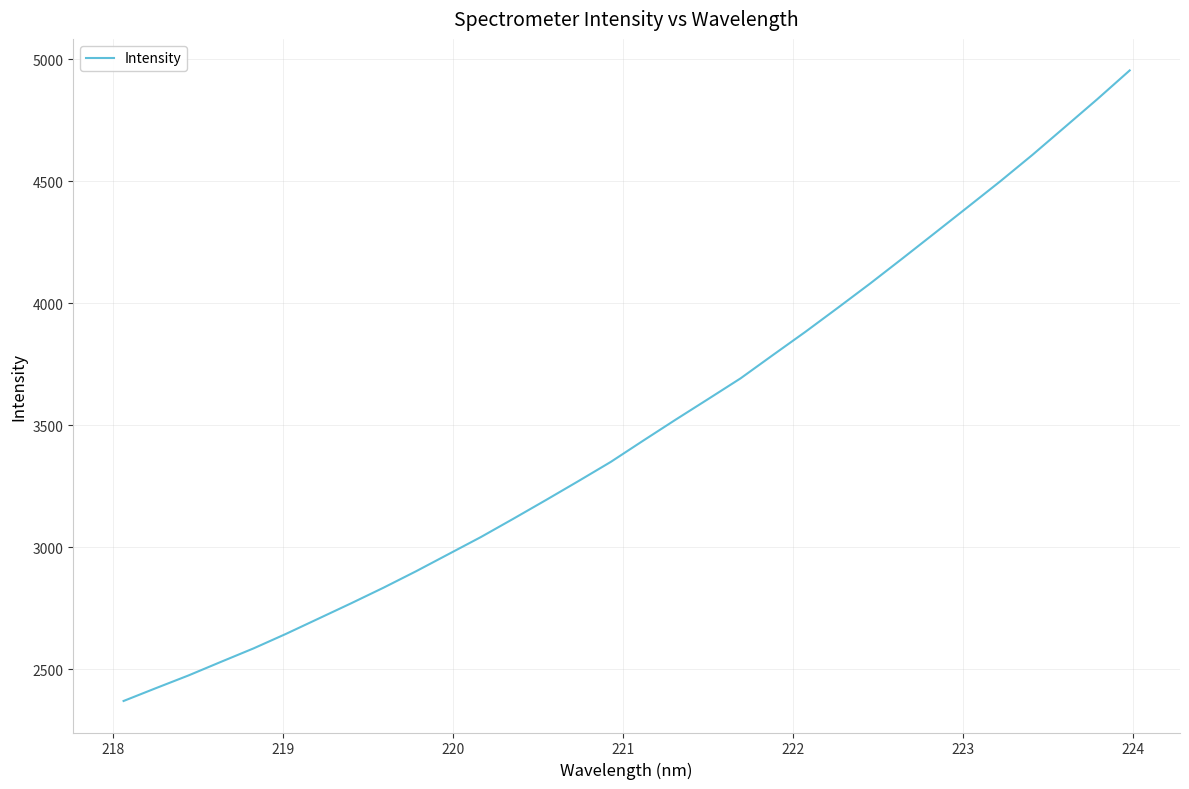

What is the maximum value shown in the chart?

4954.7